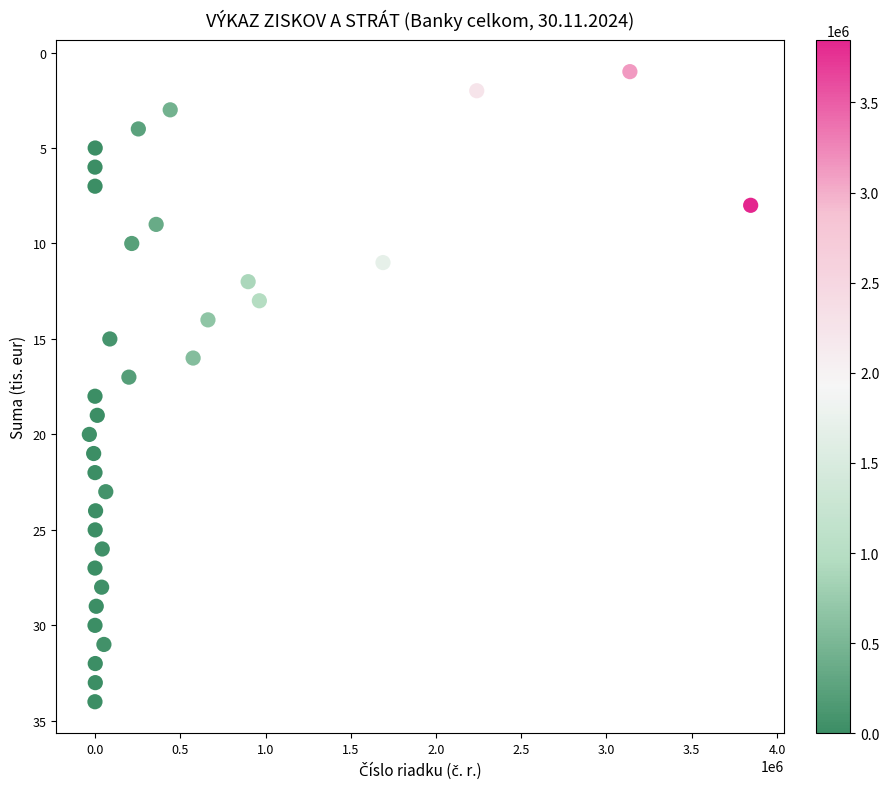

What is the range of X values (max minus min)?

3878855